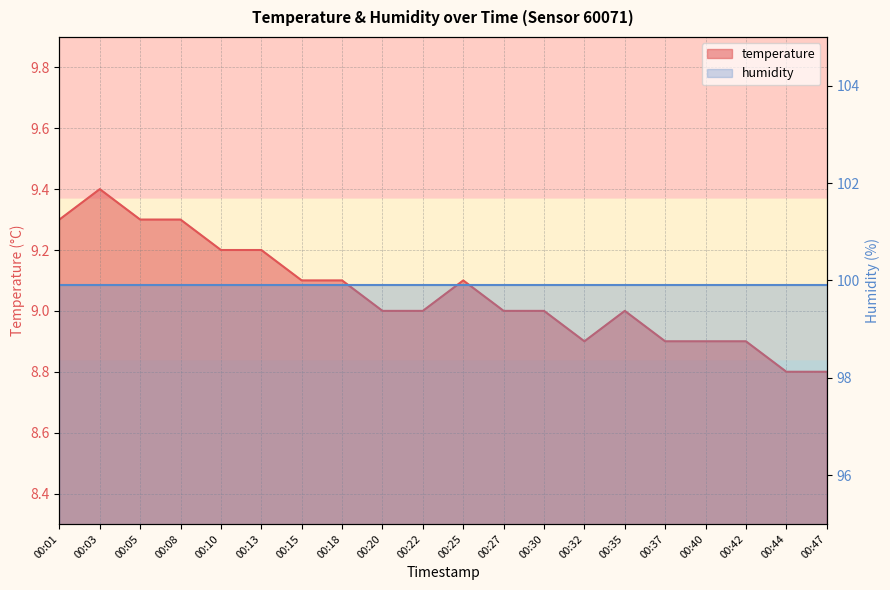

List the labels in order of value, largest first.

00:03, 00:01, 00:05, 00:08, 00:10, 00:13, 00:15, 00:18, 00:25, 00:20, 00:22, 00:27, 00:30, 00:35, 00:32, 00:37, 00:40, 00:42, 00:44, 00:47